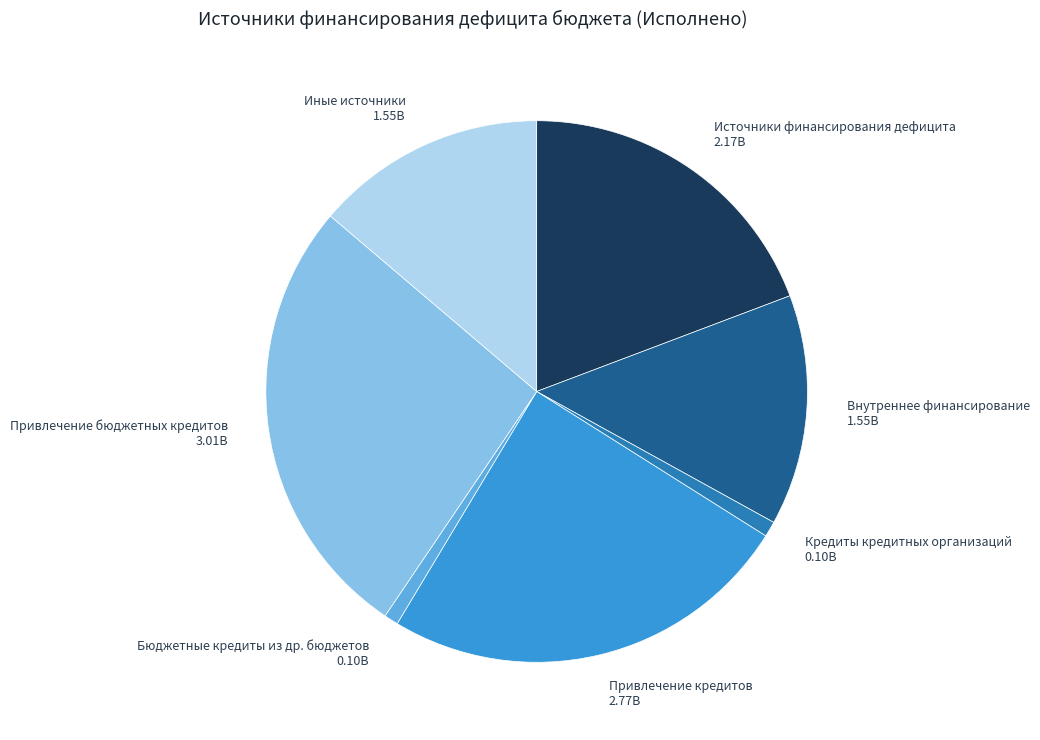

Is it true that Внутреннее финансирование is 14% of the pie?

True